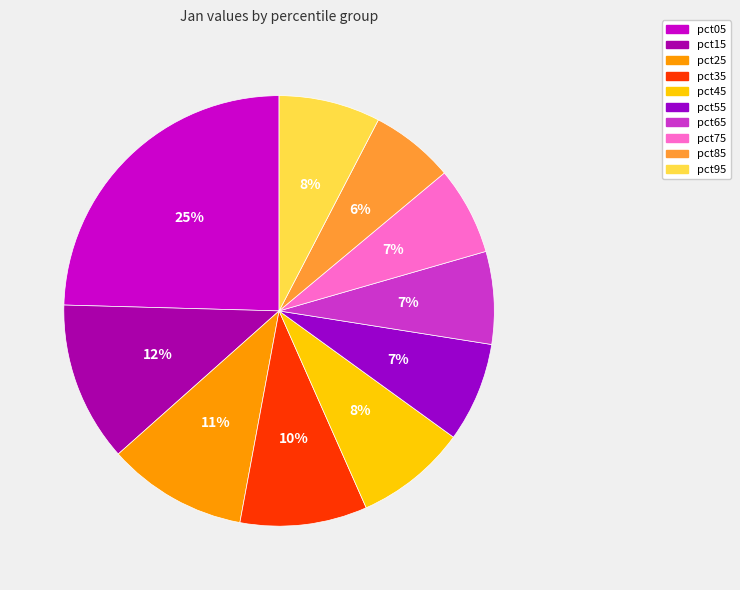

What portion of the pie excludes pct25?

89.5%